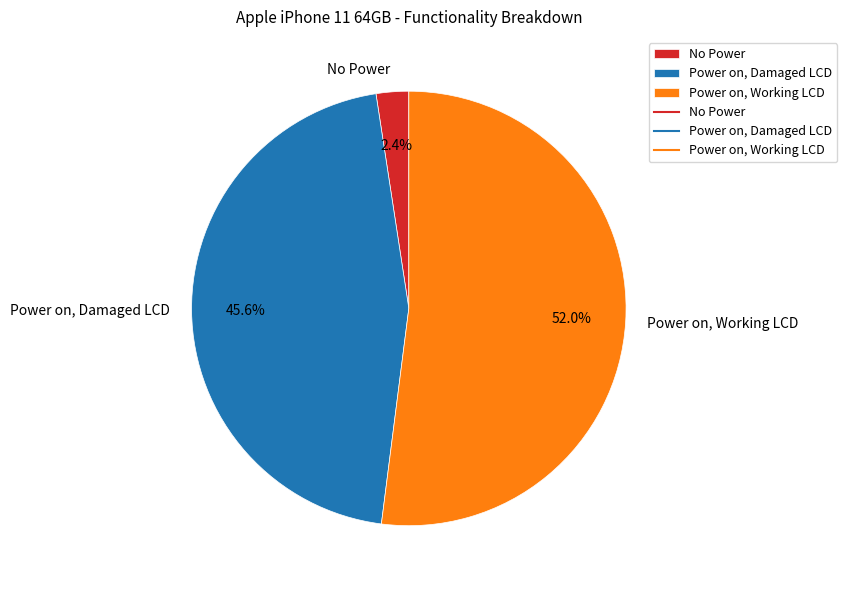

The Power on, Damaged LCD slice represents 46% of the pie. True or false?

True